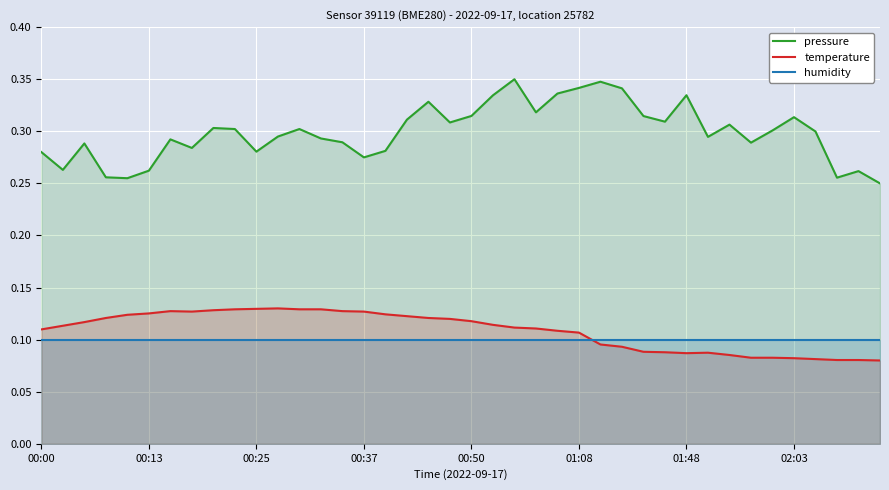

True or false: pressure and temperature cross at least once.

False